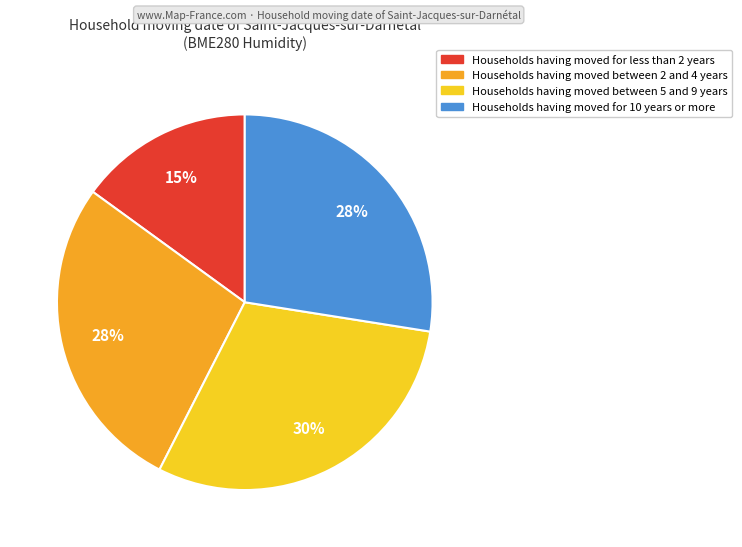

To the nearest percent, what is the difference between the largest and smallest slice percentages?

15%